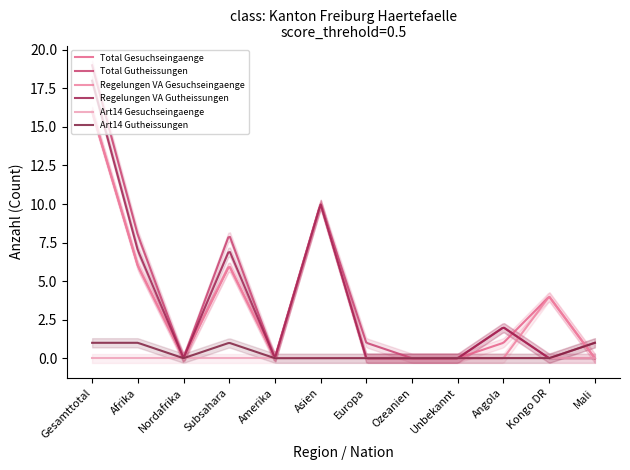

True or false: Regelungen VA Gutheissungen has a value of 11 at Europa.

False